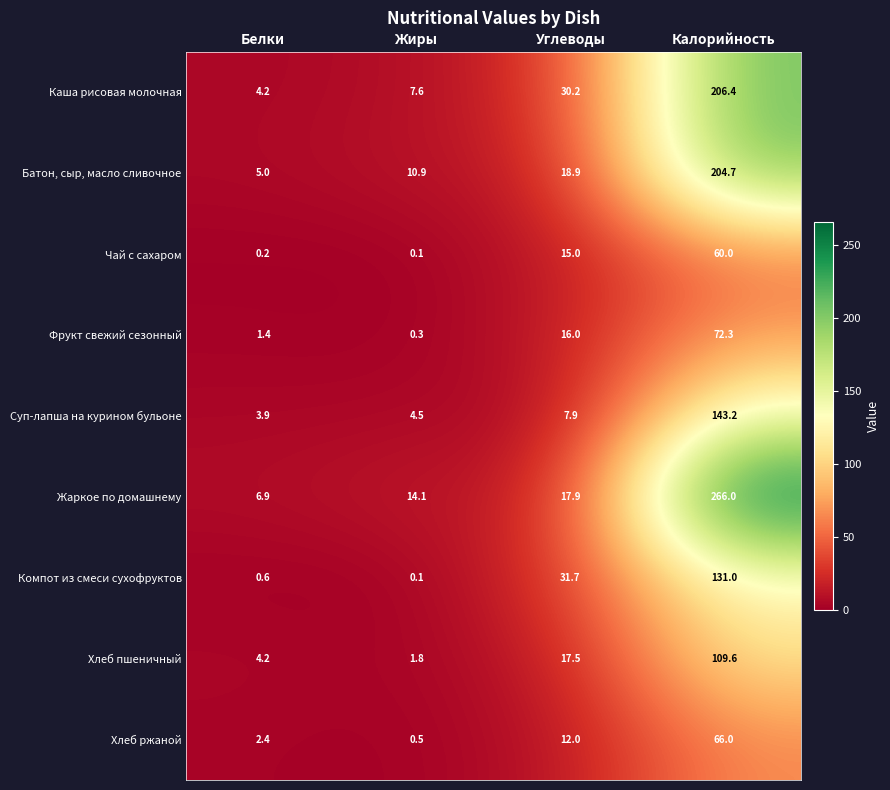

Which series has the widest spread of values?

Жаркое по домашнему